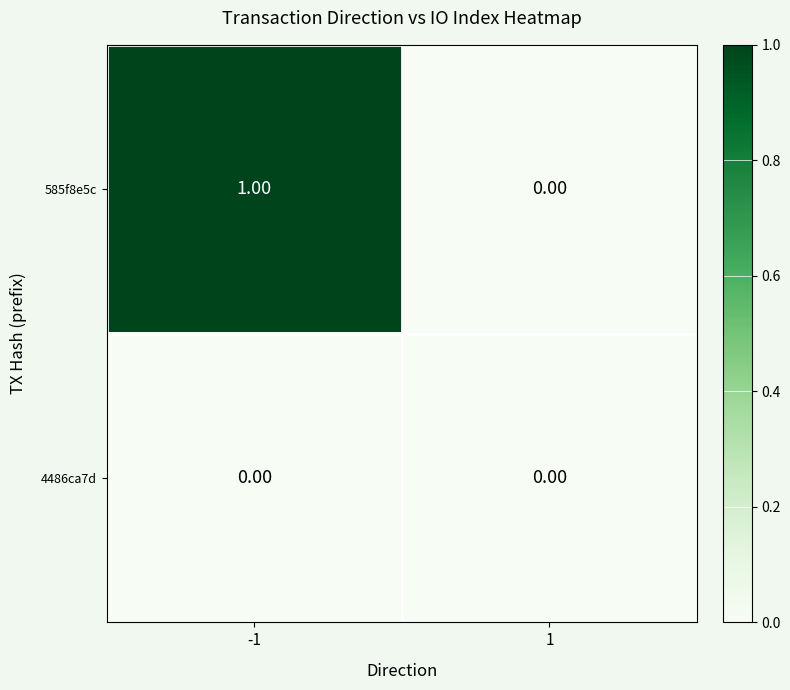

Which series has the largest range (max minus min)?

585f8e5c